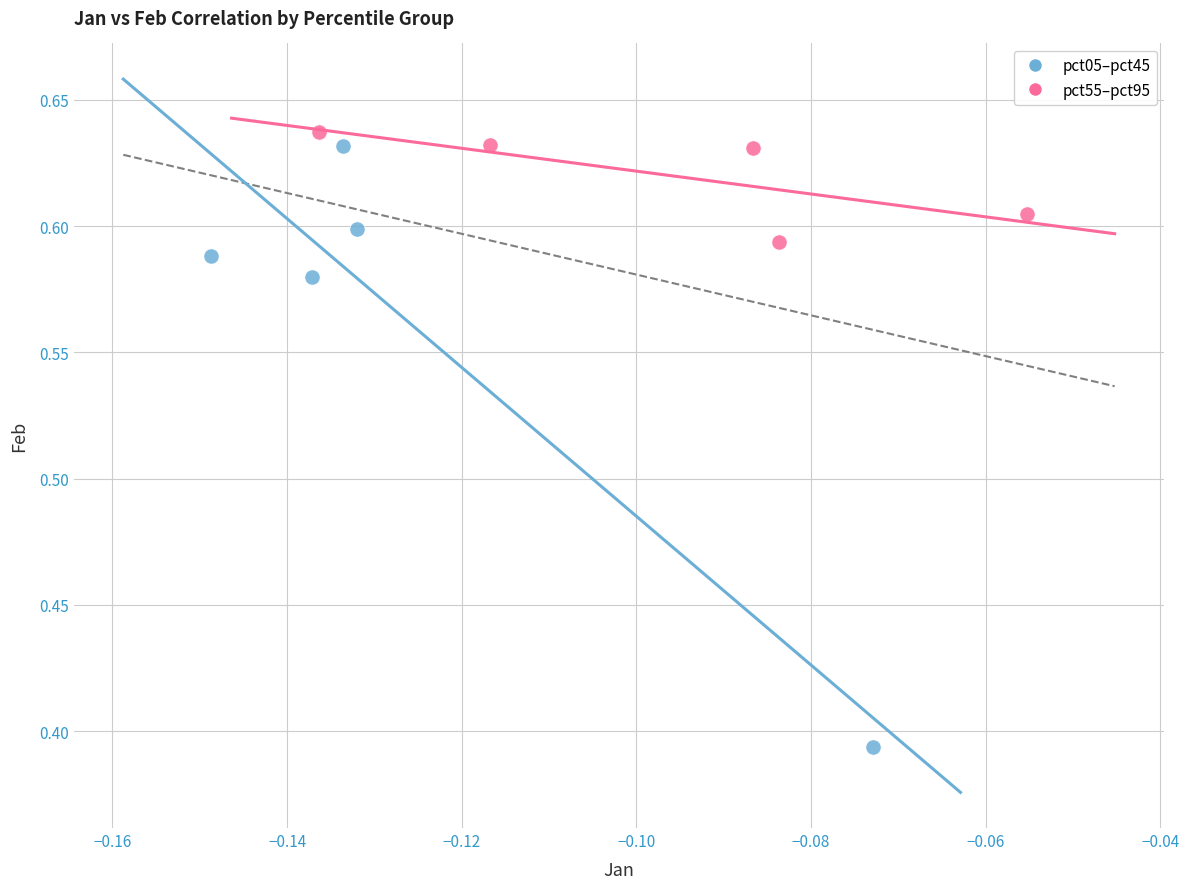

Which series contains the lowest Y value?

pct05–pct45